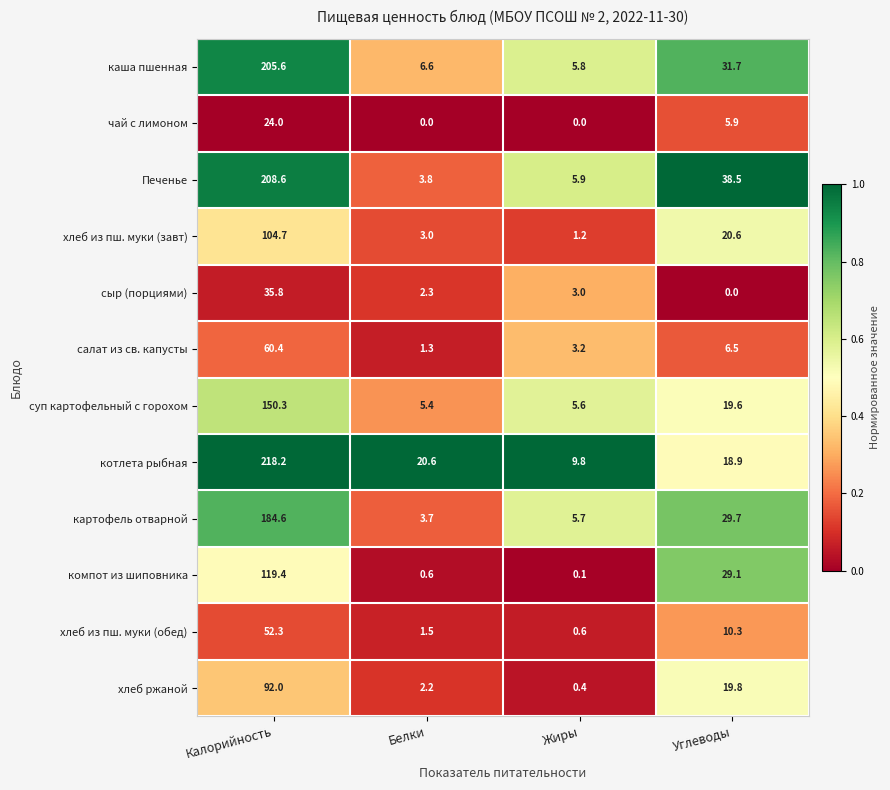

Which category has the lowest value in the хлеб ржаной series?

Жиры